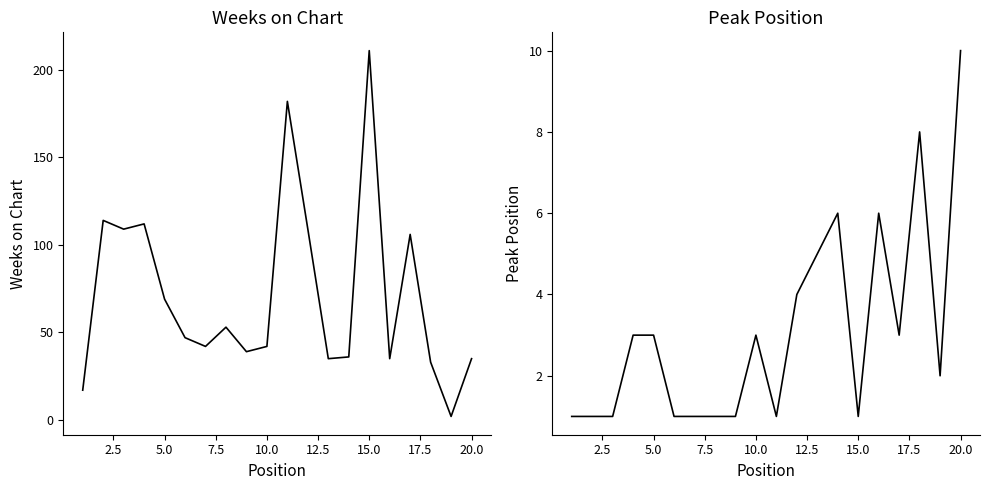

In Peak Position, how many points are lower than both neighbors (excluding endpoints)?

4